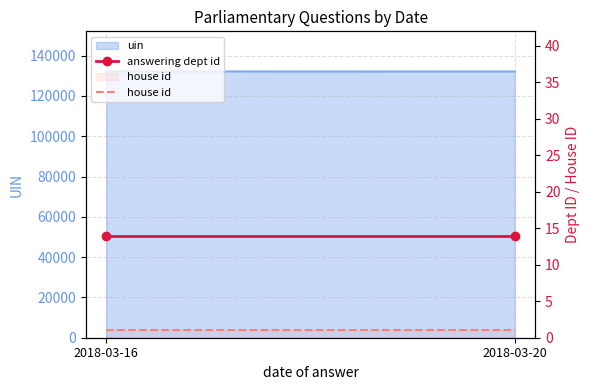

What is the value of the answering dept id point at the 1st from the left?

14